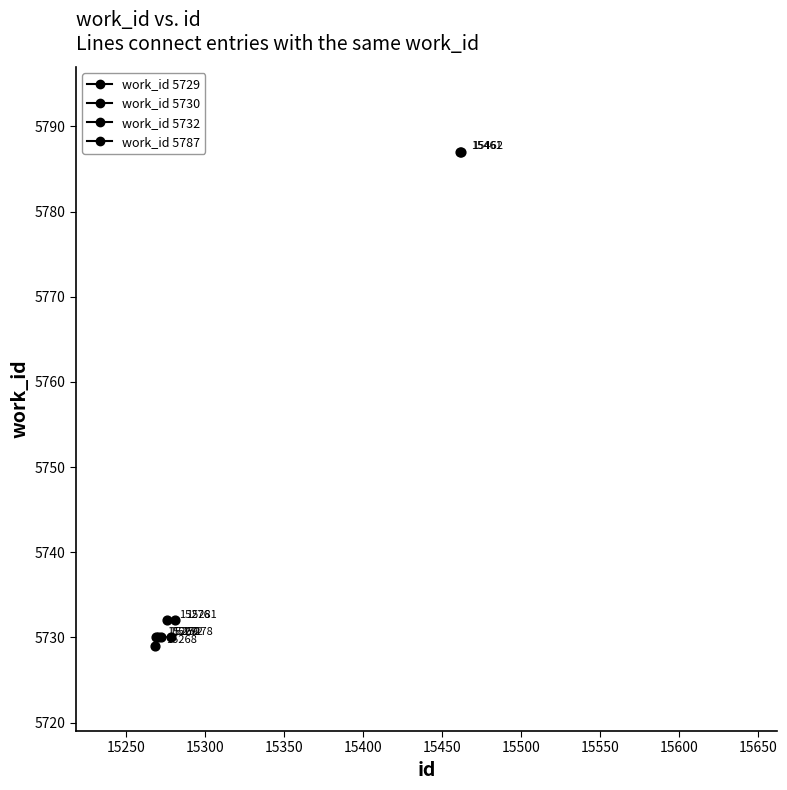

Approximately how many times larger is the value at 15278 compared to 15461?

1.0